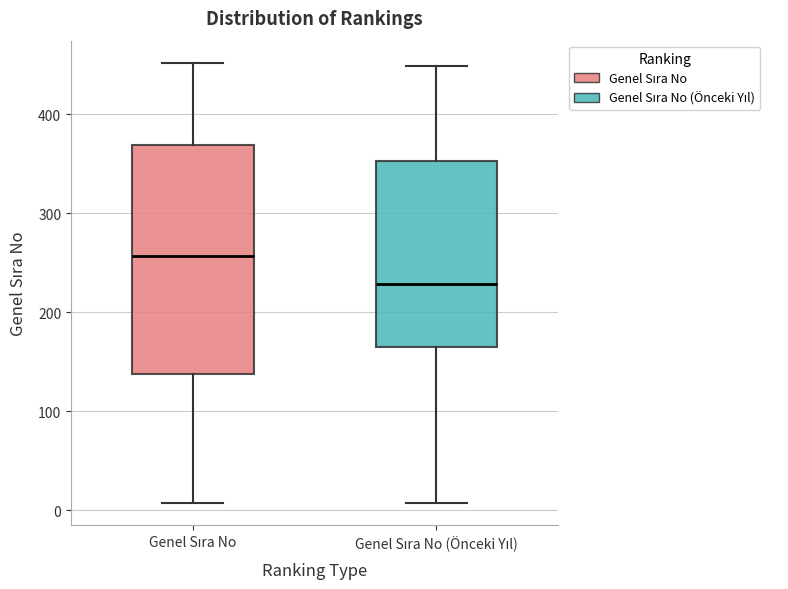

Comparing the boxes themselves (not the whiskers), which one is the tallest?

Genel Sıra No